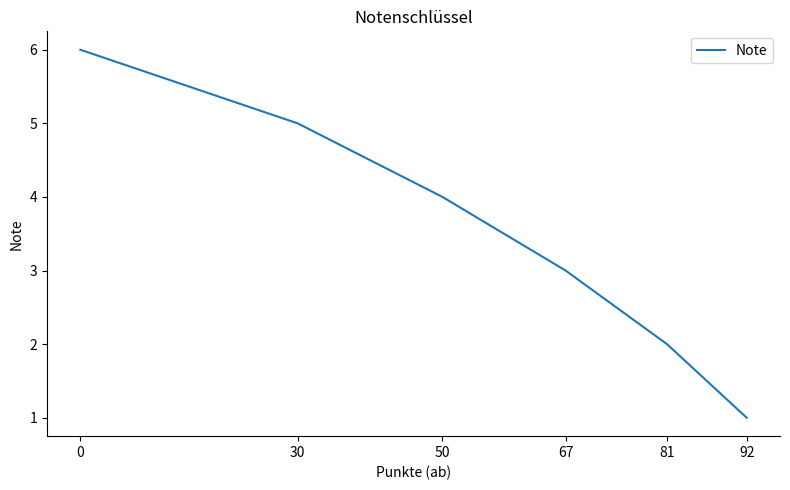

List the labels in order of value, smallest first.

92, 81, 67, 50, 30, 0